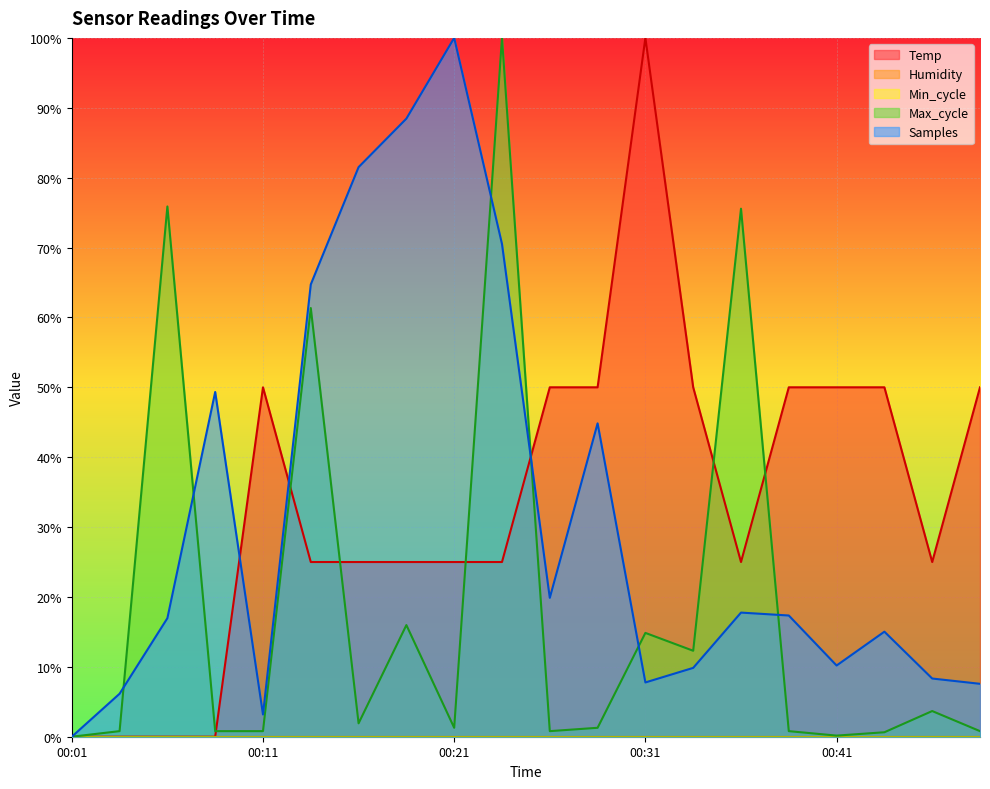

Which has a higher value, 00:01 or 00:14?

00:14